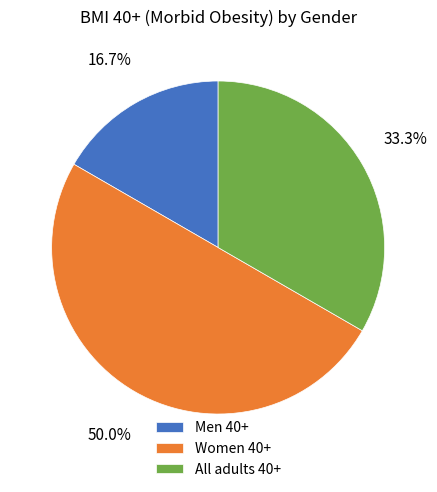

To the nearest percent, what percentage of the pie is Men 40+?

17%